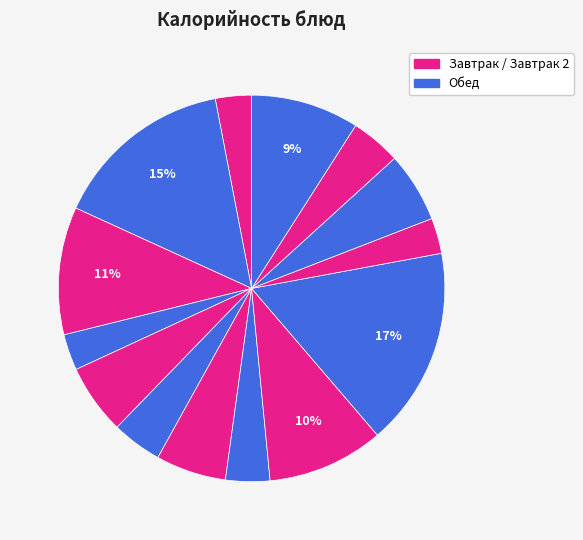

Count the number of slices in the pie.

14